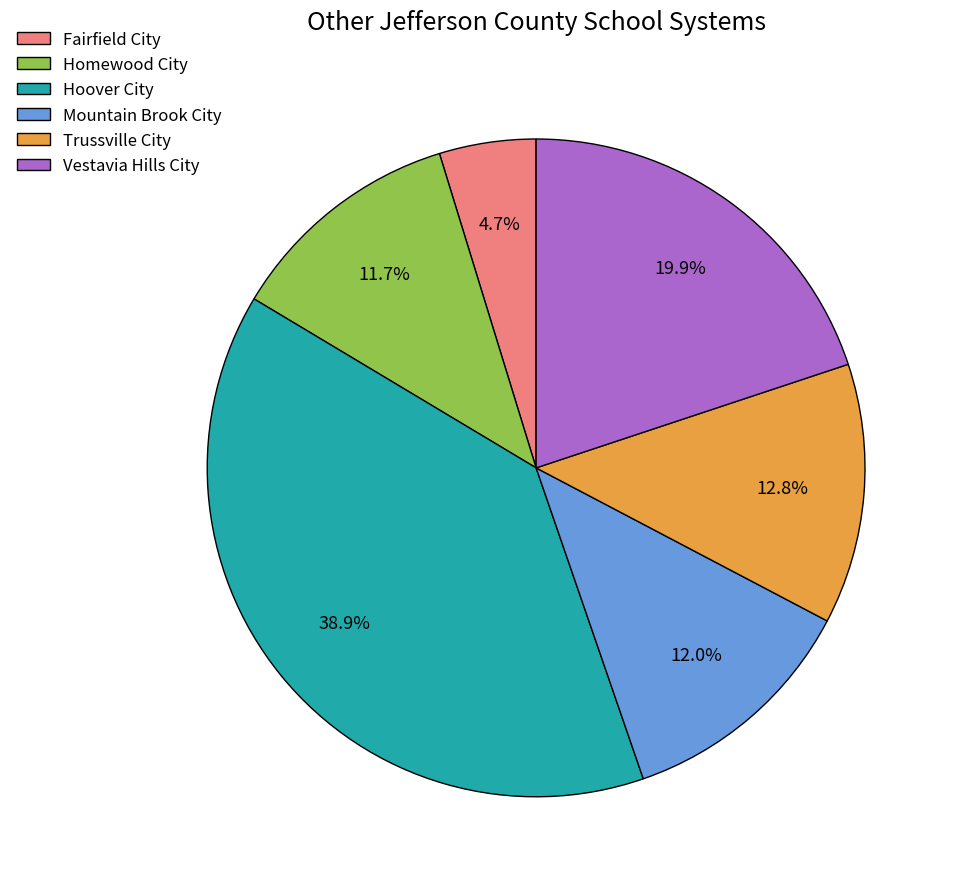

How many slices are in this pie chart?

6